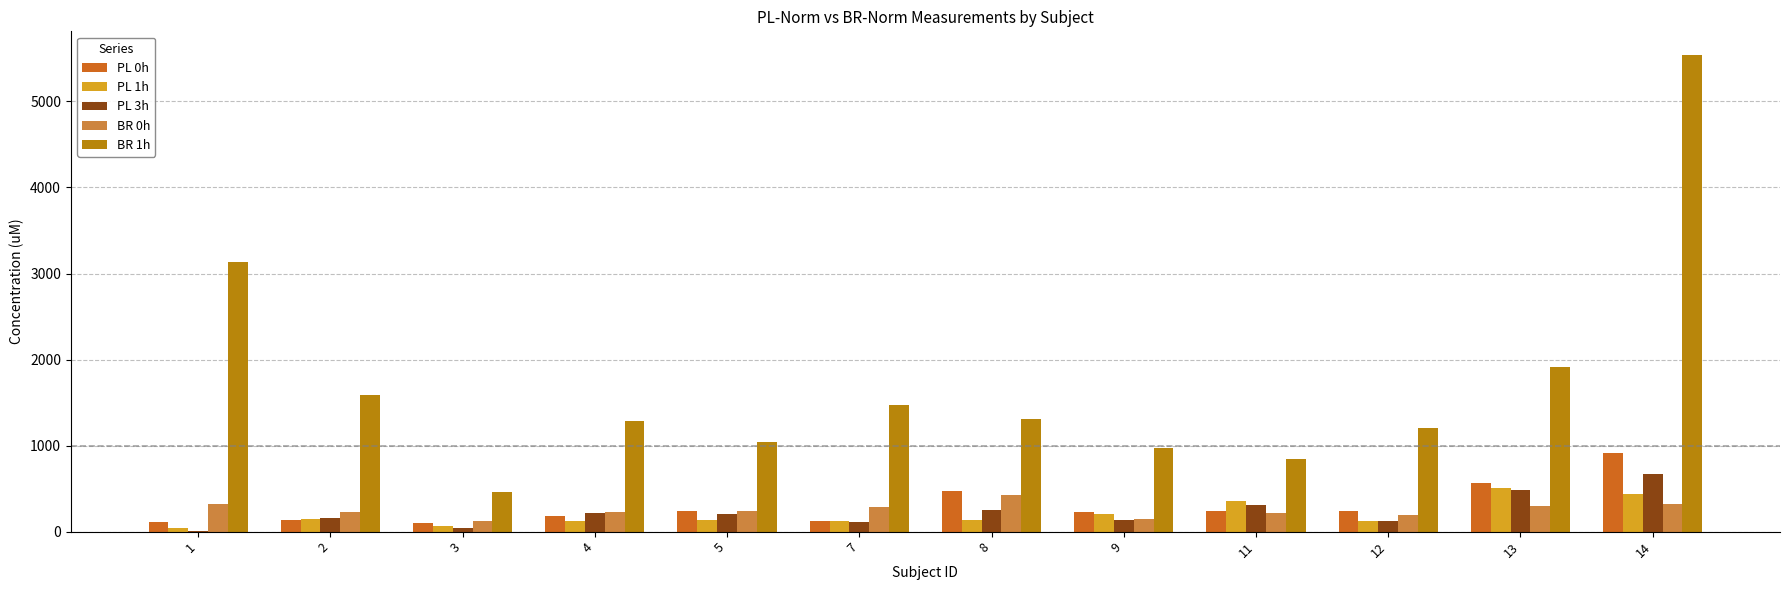

What is the total value across all series at 1?

3609.5